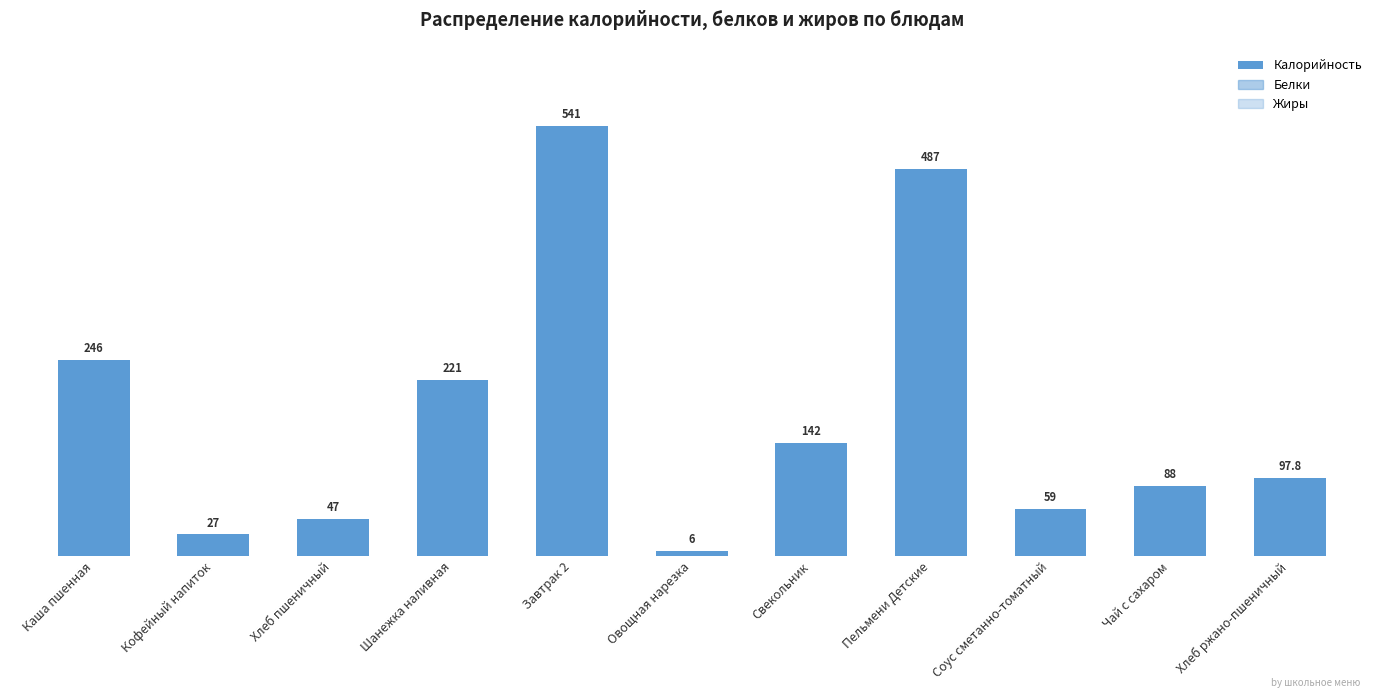

What is the maximum value shown in the chart?

541.0